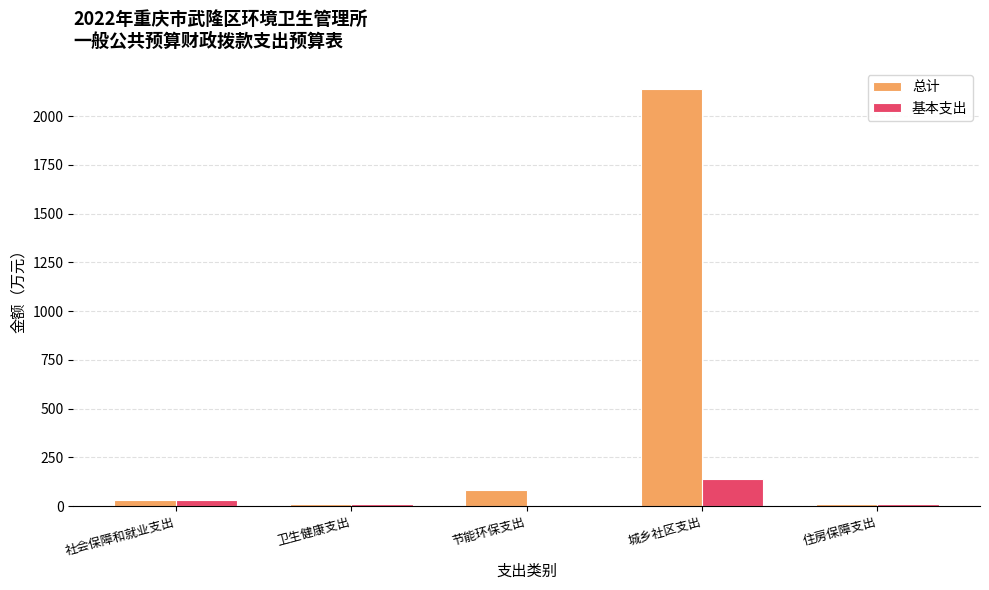

Which series has the largest total across all categories?

总计